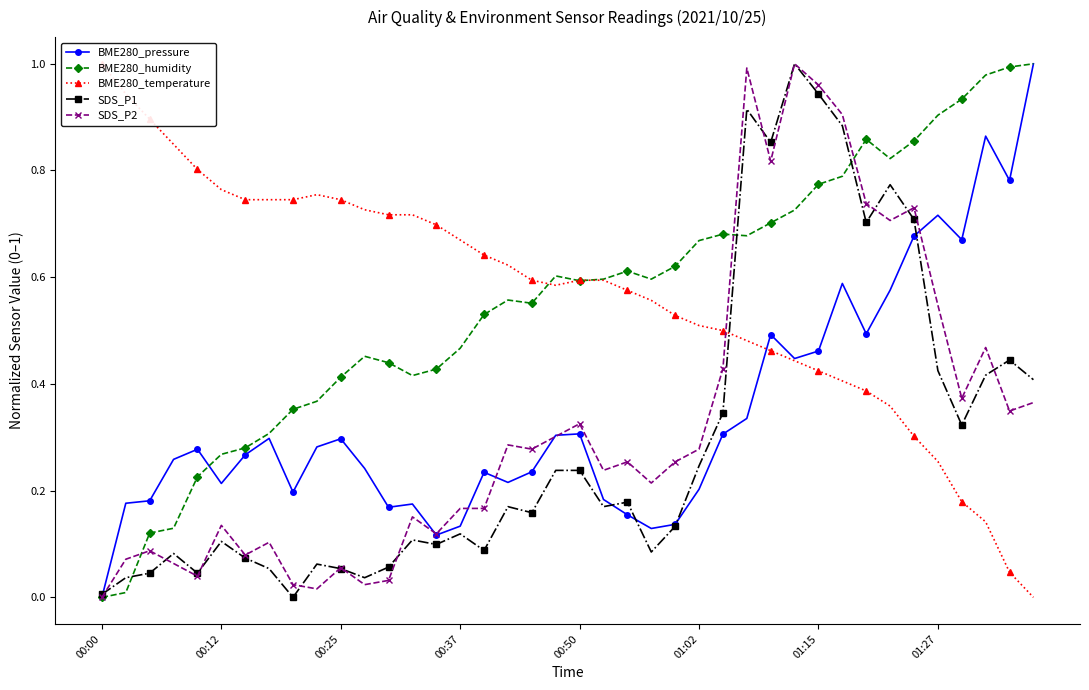

What is the highest value of the BME280_pressure series?

1.0